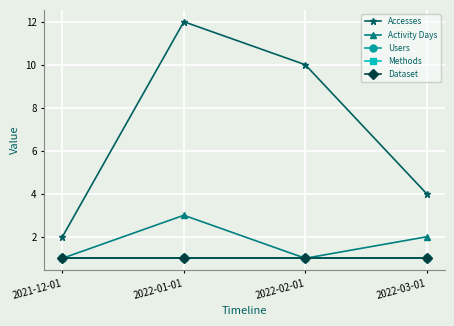

Does the chart have visible grid lines?

Yes